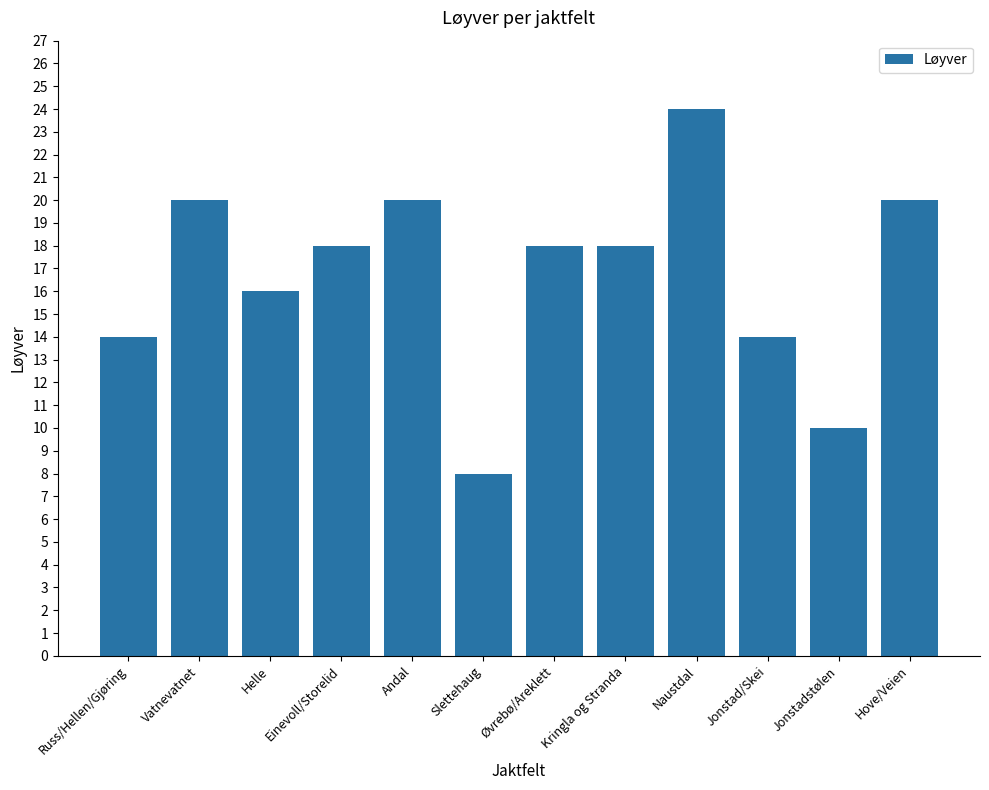

The chart shows a value of 10 at Jonstadstølen. True or false?

True